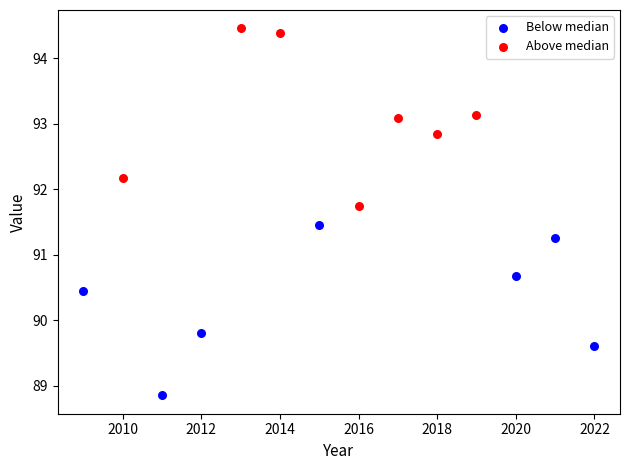

Which series contains the highest Y value?

Above median